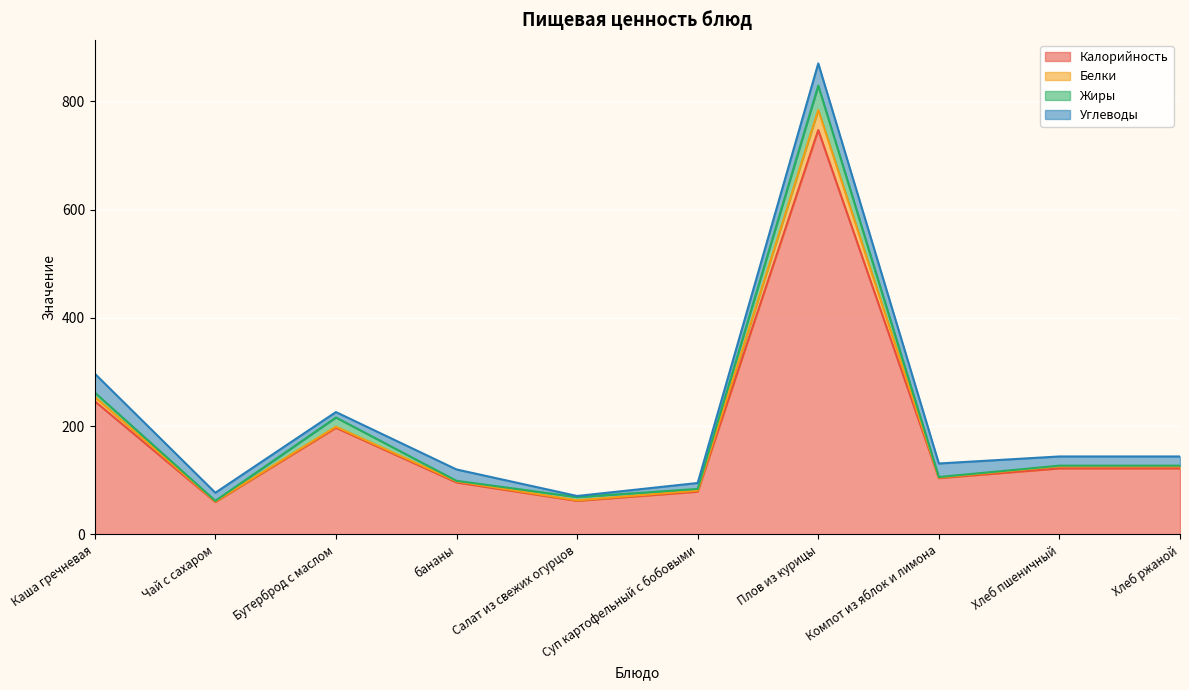

What is the label of the 6th point from the left?

Суп картофельный с бобовыми